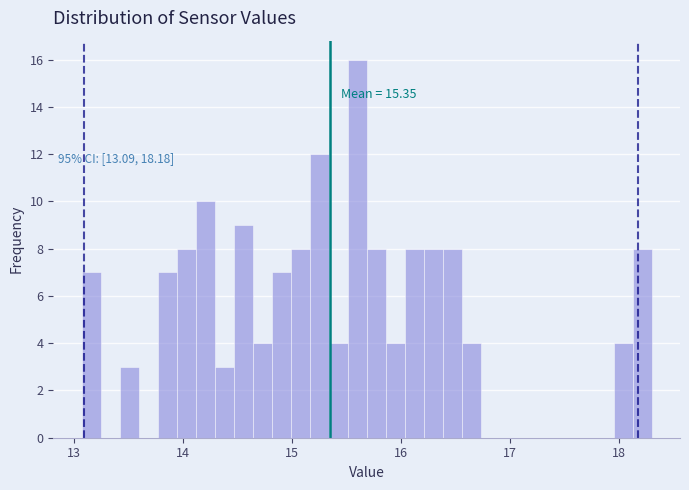

Around what value on the x-axis is the tallest bar? Give the approximate position of its centre, as read against the axis.

15.6